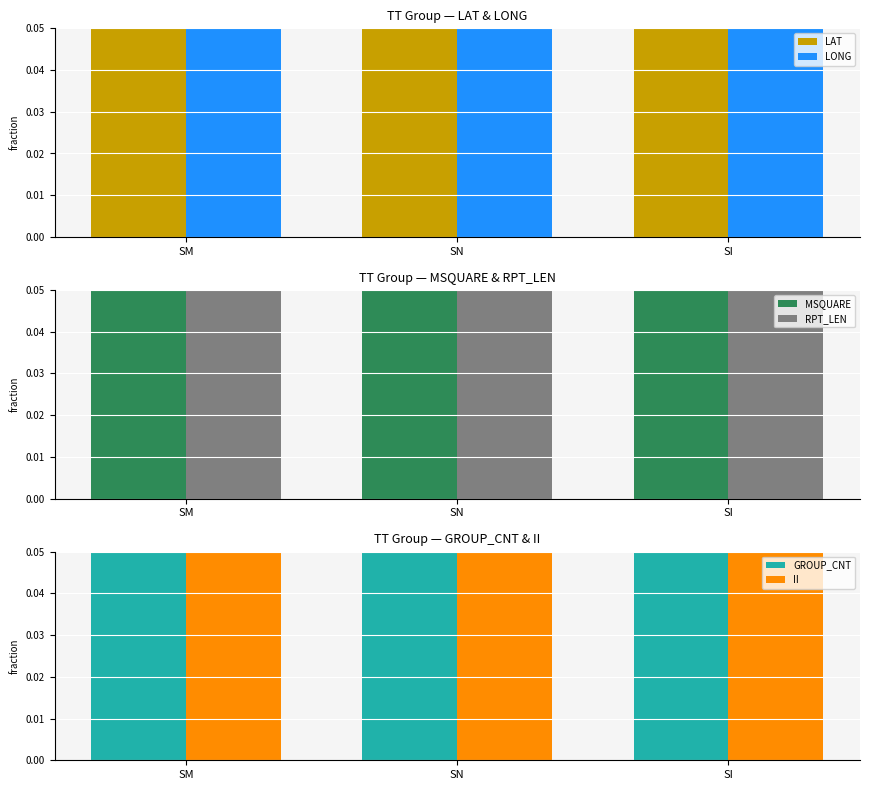

Reading right to left, extract all data points from this chart.

LAT: SI=0.3	SN=0.3	SM=0.3
LONG: SI=0.6	SN=0.6	SM=0.6
MSQUARE: SI=1.0	SN=0.9	SM=1.0
RPT_LEN: SI=0.6	SN=0.6	SM=0.7
GROUP_CNT: SI=0.1	SN=0.1	SM=0.1
II: SI=0.3	SN=0.2	SM=0.3